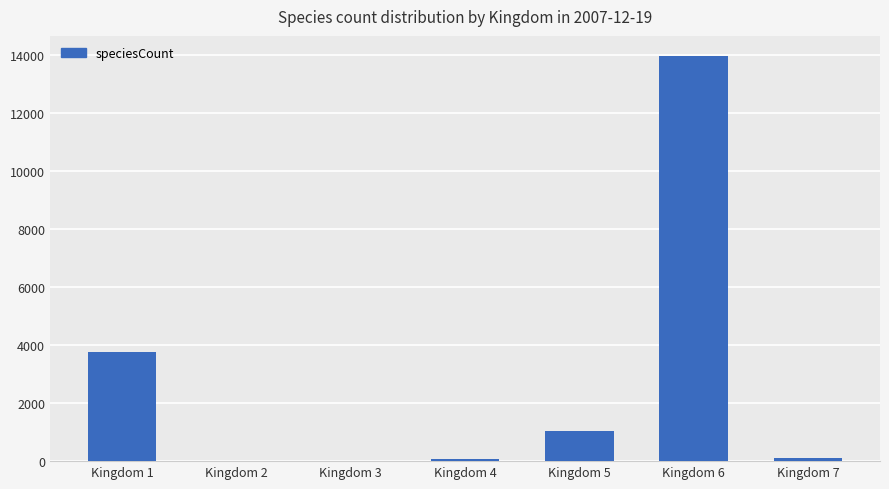

Count the number of data series in this chart.

1